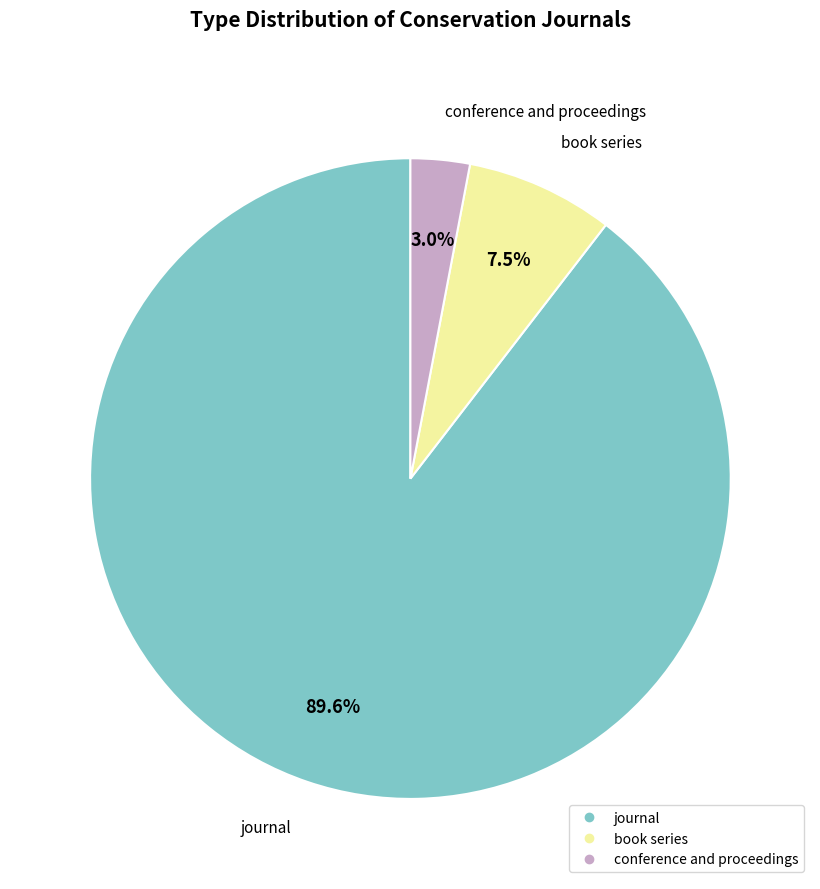

Rank the categories by value from highest to lowest.

journal, book series, conference and proceedings